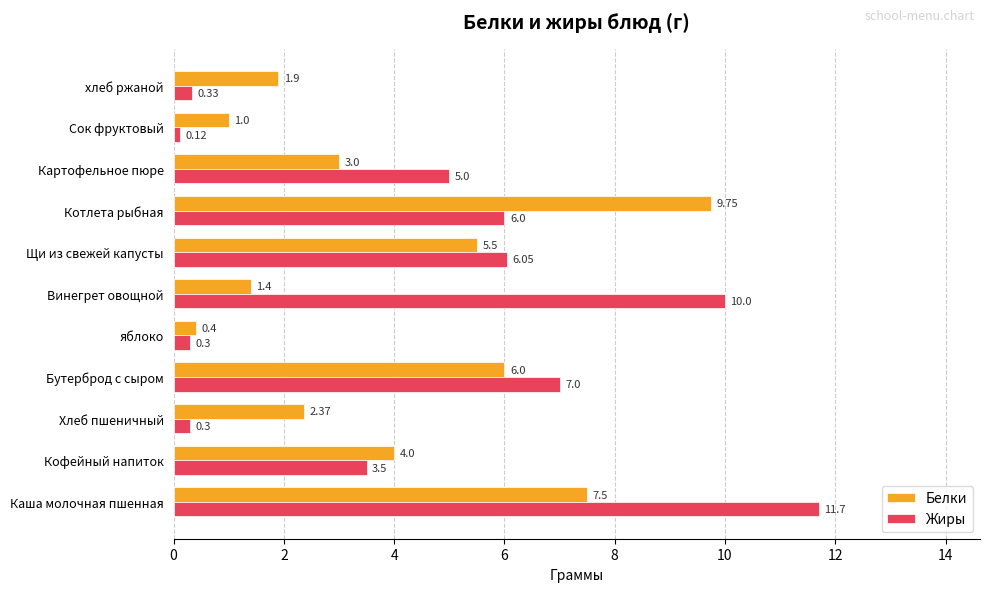

Is the value of Жиры at Щи из свежей капусты greater than the value of Белки at Каша молочная пшенная?

No